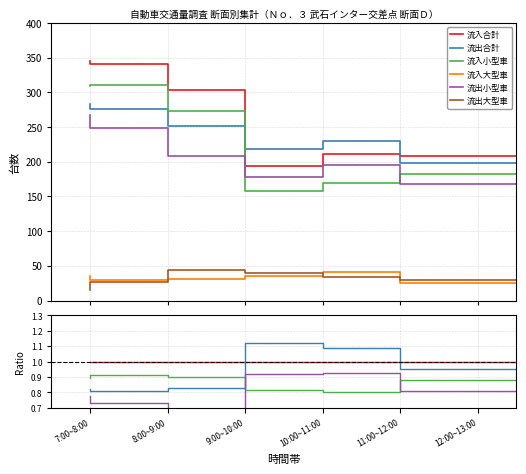

The 流入小型車 series shows 0.9 at 6. True or false?

True